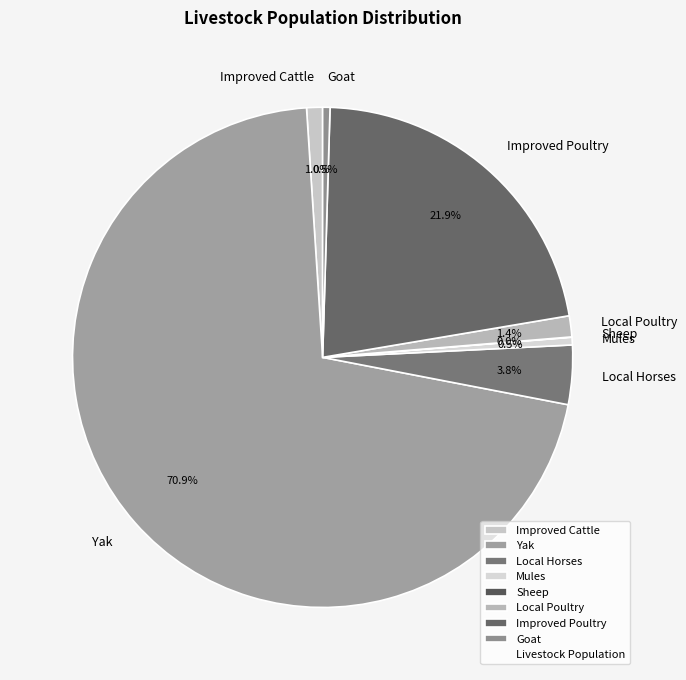

What is the largest slice in the pie chart?

Yak